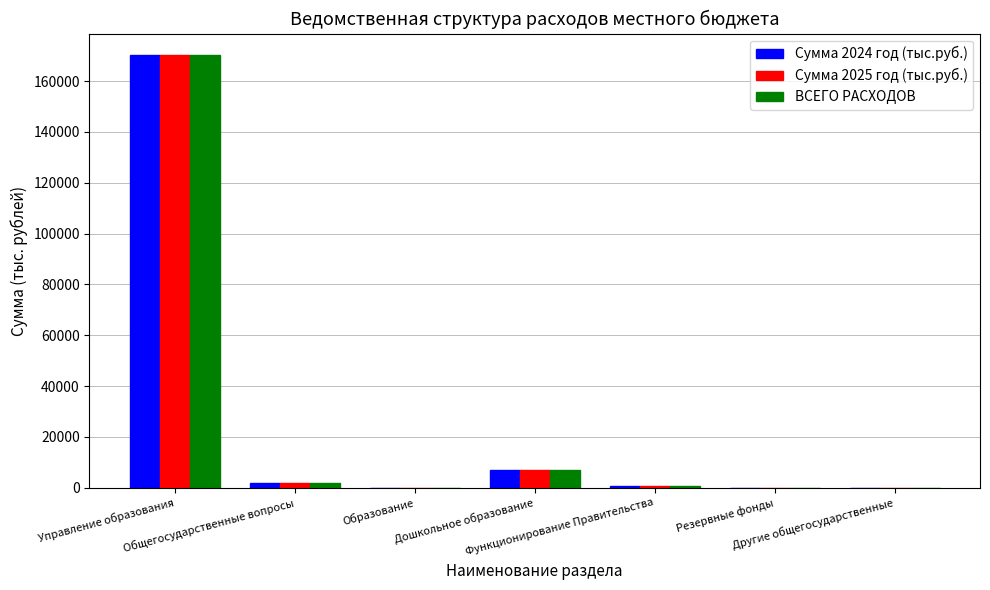

What is the average value of the Сумма 2025 год (тыс.руб.) series?

25658.4